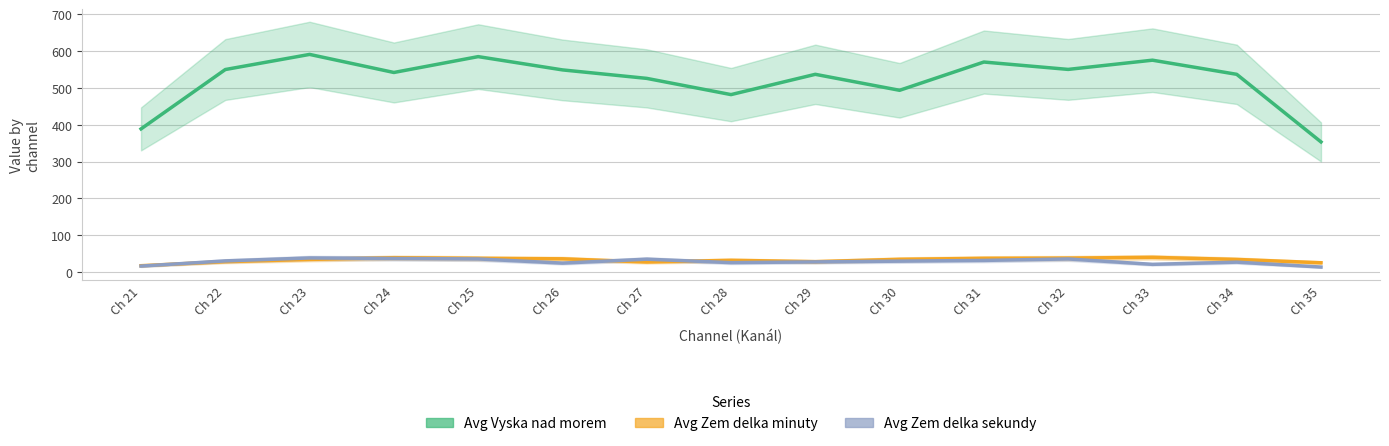

At which category does Avg Zem delka sekundy reach its first local valley?

Ch 26